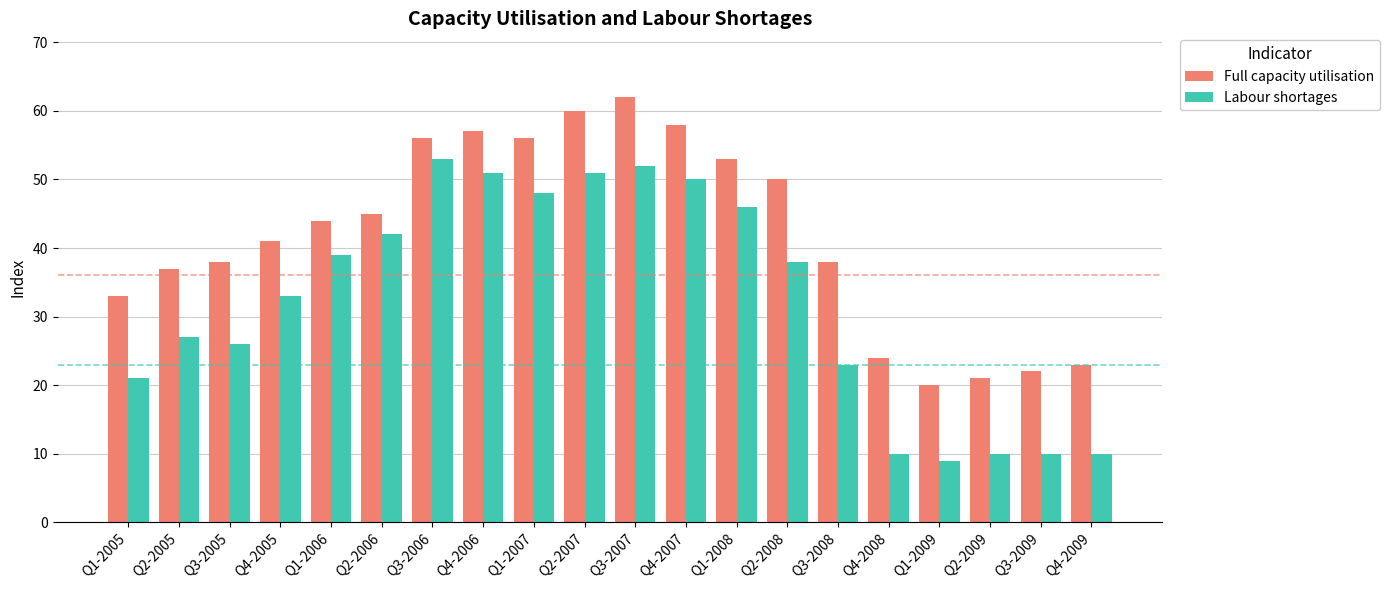

What value does the Full capacity utilisation series have at Q1-2008?

53